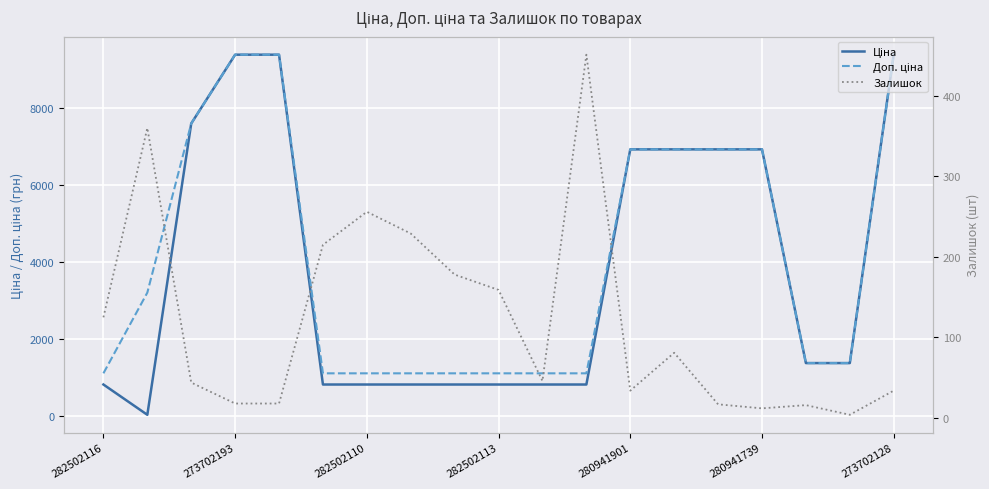

After their last crossing, which series has the higher values: Залишок or Ціна?

Ціна